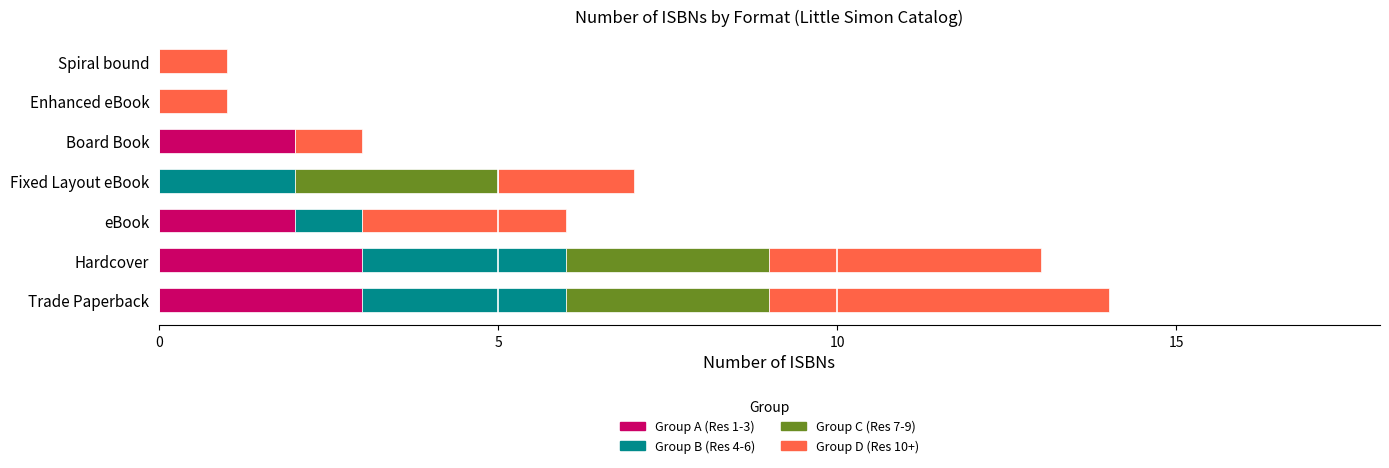

The Group A (Res 1-3) series shows 2 at Board Book. True or false?

True